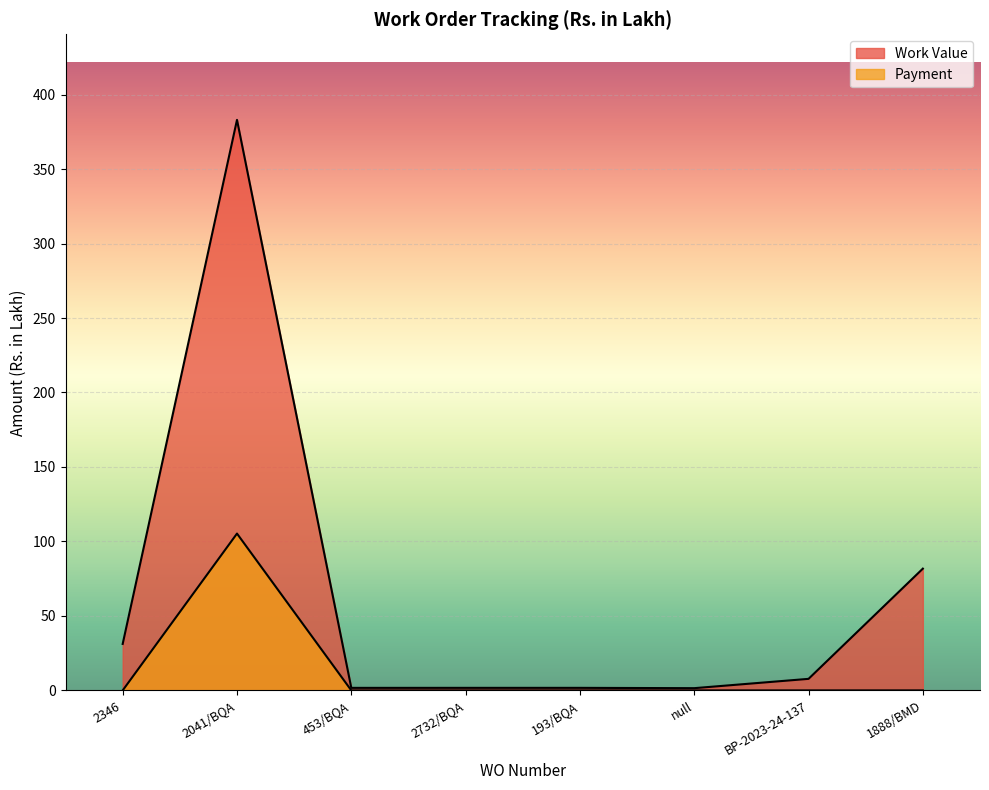

At which category does the chart reach its peak across all series?

2041/BQA